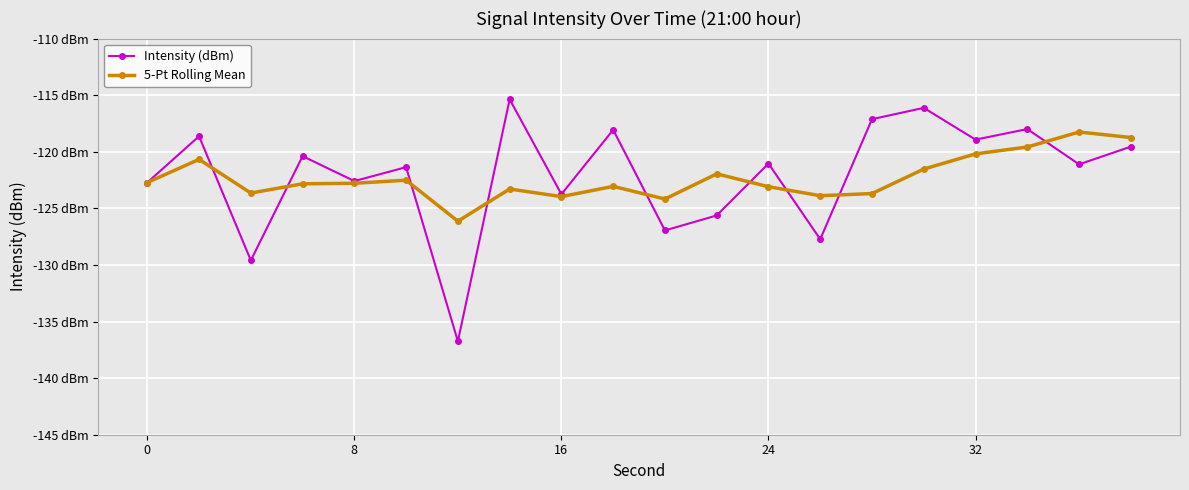

What is the average value of the Intensity (dBm) series?

-122.1